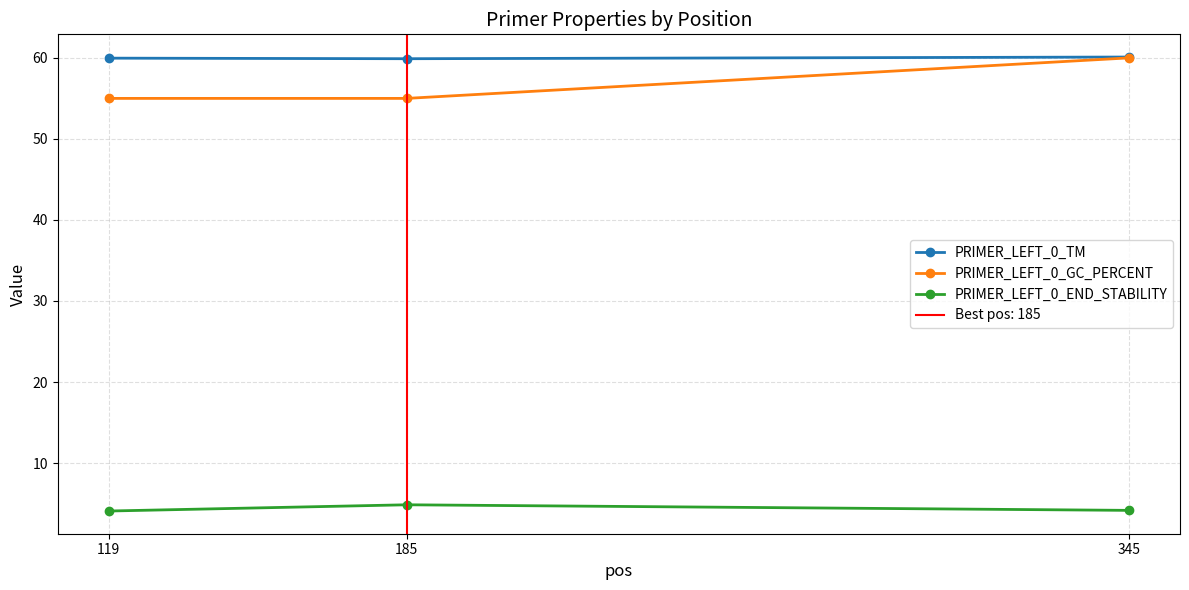

Reading left to right, transcribe all the data shown in this chart.

PRIMER_LEFT_0_TM: 119=60.0	185=59.9	345=60.1
PRIMER_LEFT_0_GC_PERCENT: 119=55.0	185=55.0	345=60.0
PRIMER_LEFT_0_END_STABILITY: 119=4.1	185=4.8	345=4.2